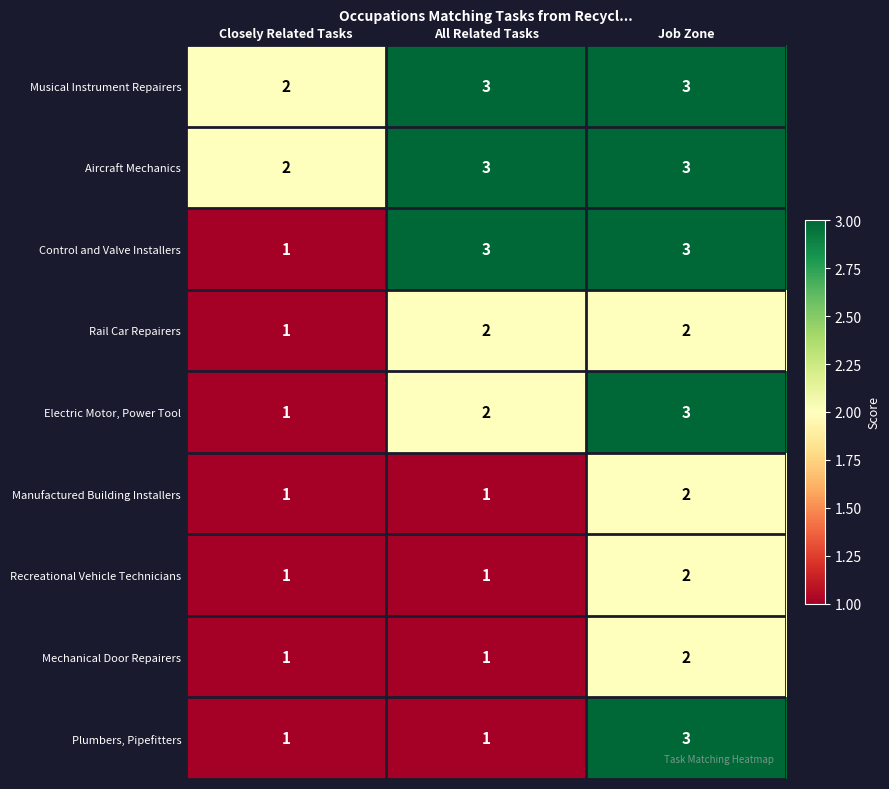

Reading left to right, list all the values displayed in this chart.

Musical Instrument Repairers: 2	3	3
Aircraft Mechanics: 2	3	3
Control and Valve Installers: 1	3	3
Rail Car Repairers: 1	2	2
Electric Motor, Power Tool: 1	2	3
Manufactured Building Installers: 1	1	2
Recreational Vehicle Technicians: 1	1	2
Mechanical Door Repairers: 1	1	2
Plumbers, Pipefitters: 1	1	3